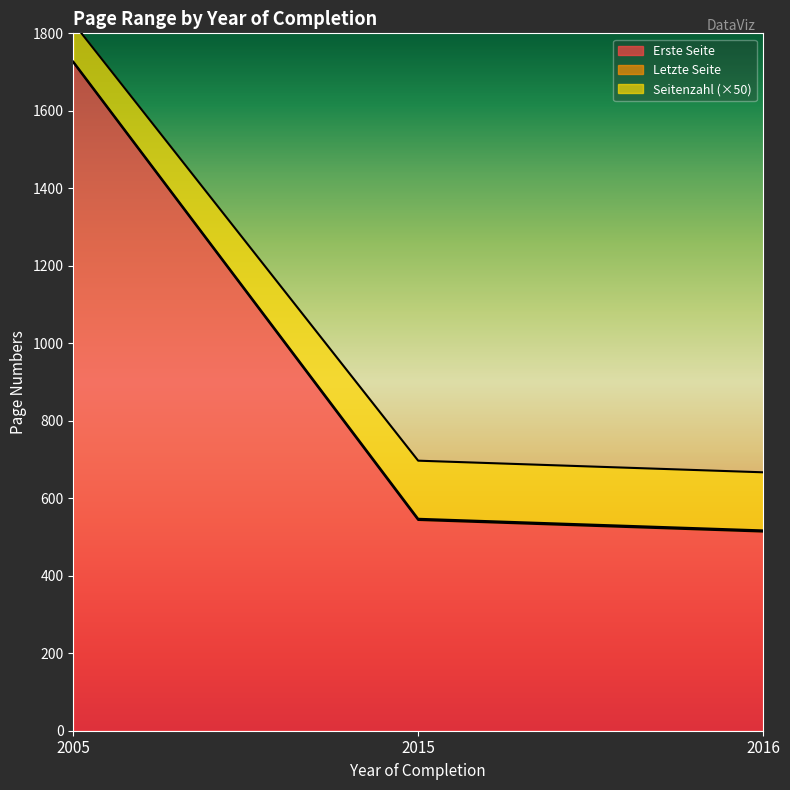

What is the minimum value shown in the chart?

514